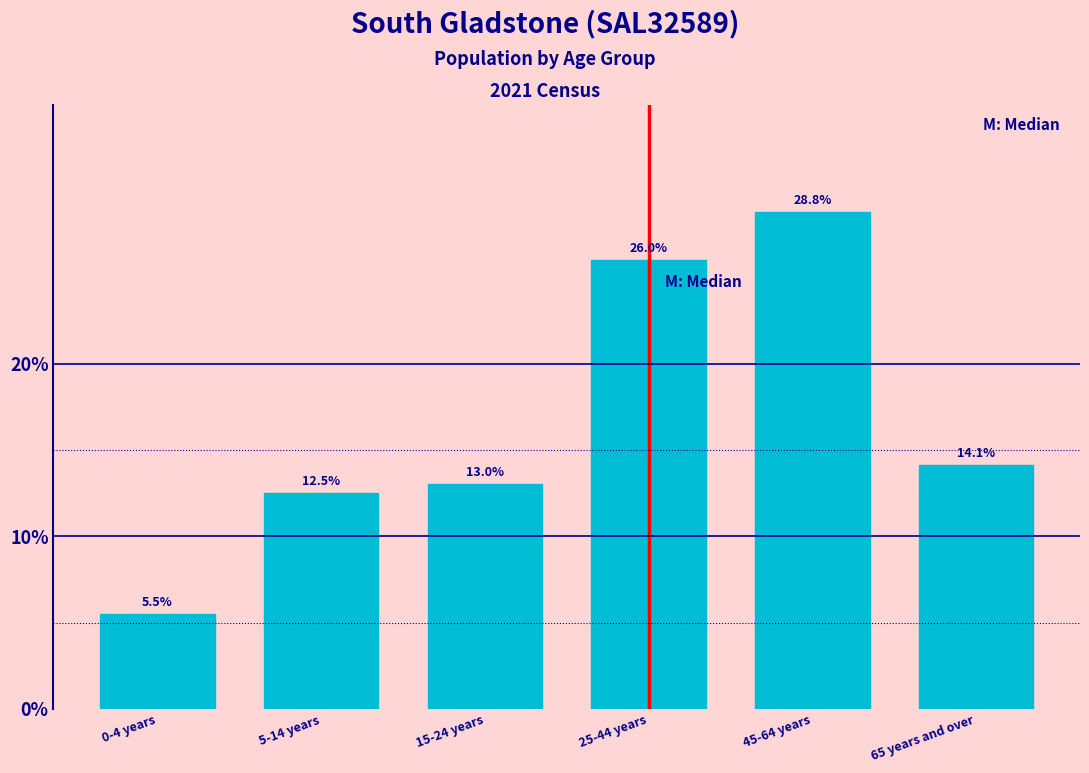

Reading left to right, list all the values displayed in this chart.

0-4 years=5.5	5-14 years=12.5	15-24 years=13.0	25-44 years=26.0	45-64 years=28.8	65 years and over=14.1